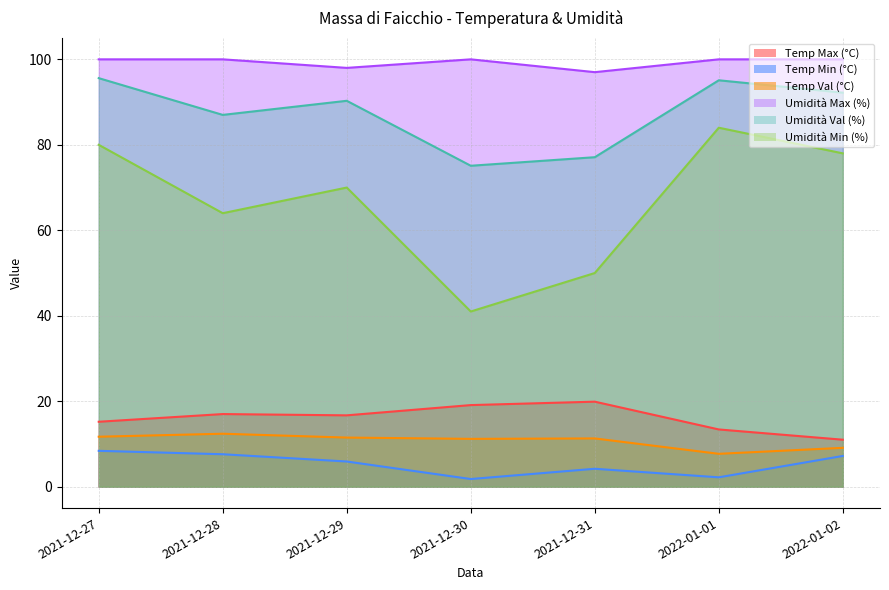

At how many categories does at least one series exceed 99?

5